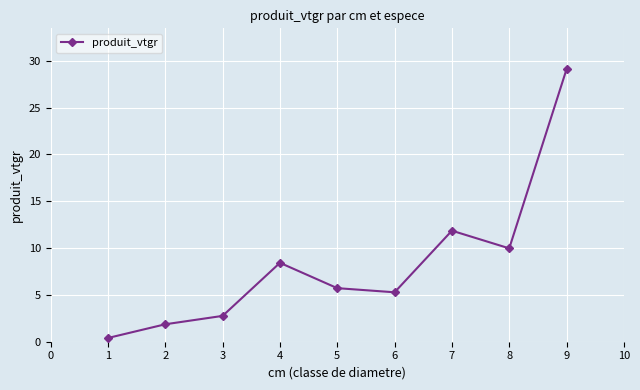

What is the sum of all values?

75.4